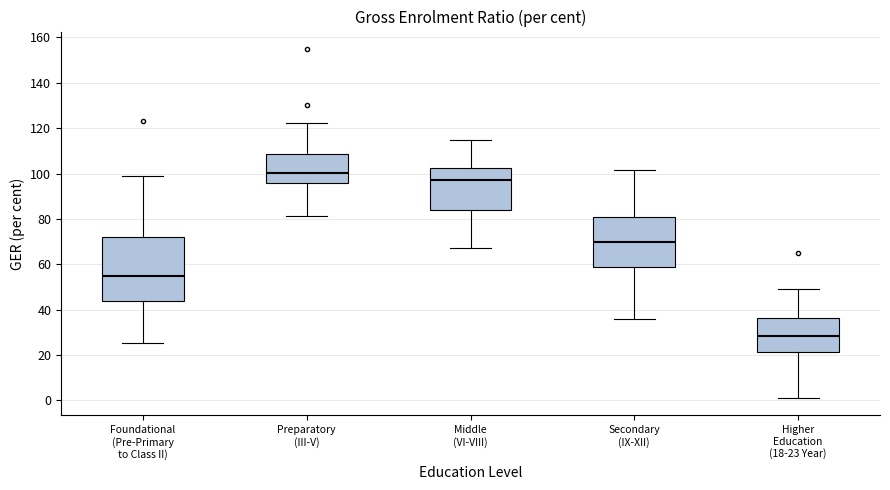

Reading left to right, transcribe this box plot: for each box, give where its median line is, the range the box spans, and where its two whiskers end, as read against the y-axis. The values are not printed on the chart, so give them approximately, as read against the axis.

Foundational (Pre-Primary to Class II): median 56, box 44 to 72, whiskers 26 to 98
Preparatory (III-V): median 100, box 96 to 108, whiskers 82 to 122
Middle (VI-VIII): median 98, box 84 to 102, whiskers 68 to 114
Secondary (IX-XII): median 70, box 58 to 80, whiskers 36 to 102
Higher Education (18-23 Year): median 28, box 22 to 36, whiskers 2 to 50